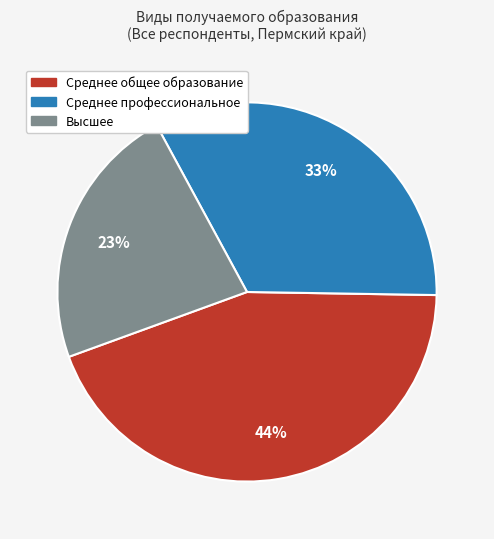

How many segments does this pie chart have?

3